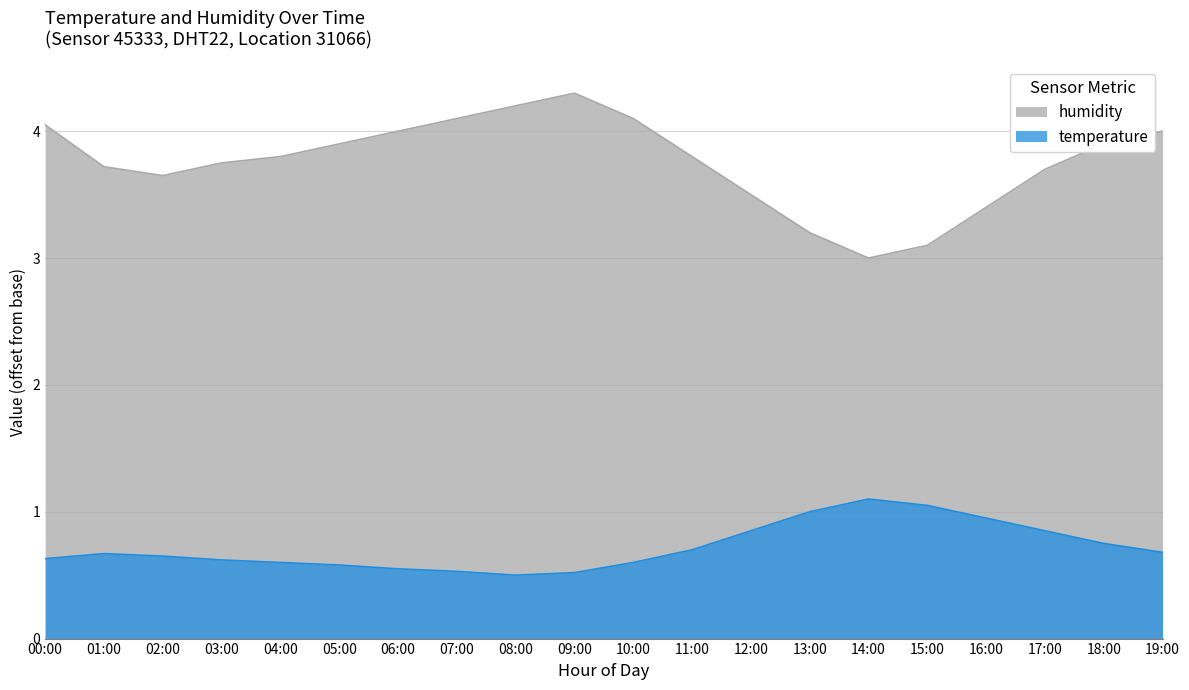

Reading left to right, extract all data points from this chart.

temperature: 0.6	0.7	0.6	0.6	0.6	0.6	0.6	0.5	0.5	0.5	0.6	0.7	0.9	1.0	1.1	1.1	0.9	0.9	0.8	0.7
humidity: 4.0	3.7	3.7	3.8	3.8	3.9	4.0	4.1	4.2	4.3	4.1	3.8	3.5	3.2	3.0	3.1	3.4	3.7	3.9	4.0